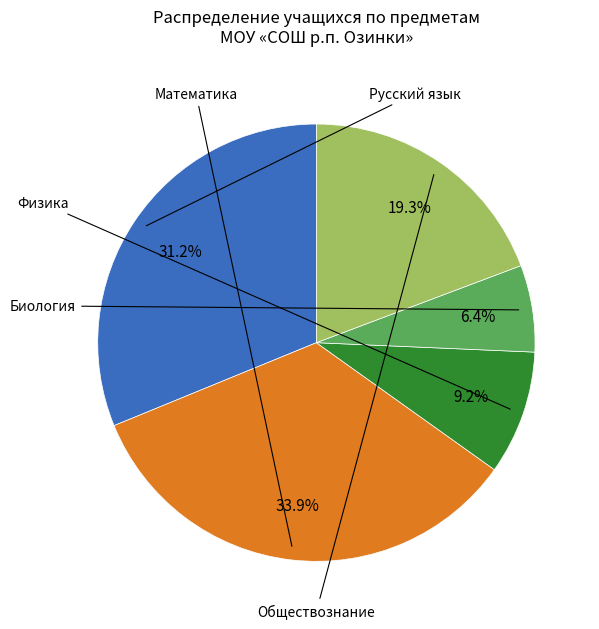

What is the smallest slice in the pie chart?

Биология